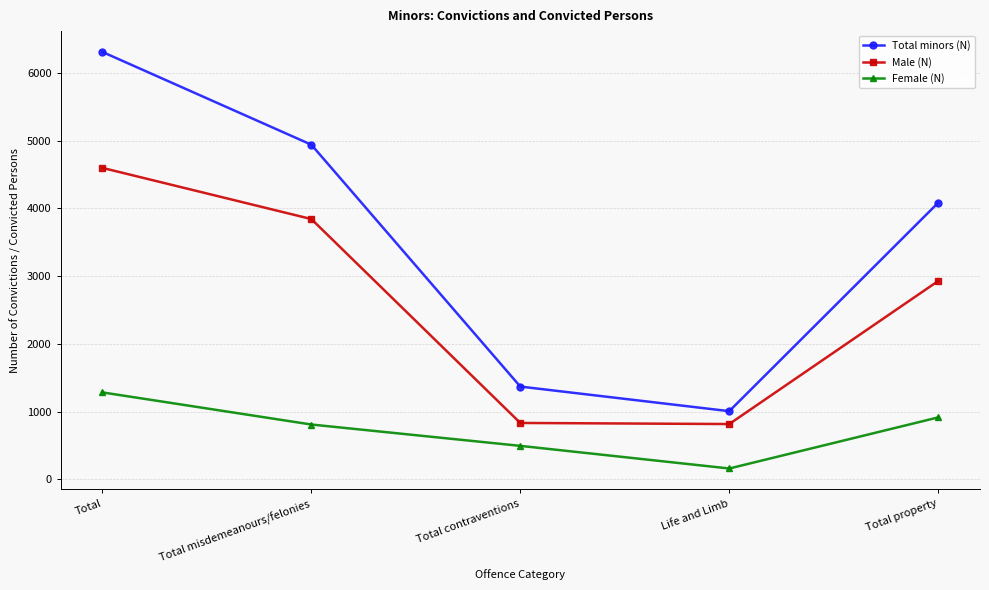

What is the total value across all series at Life and Limb?

1982